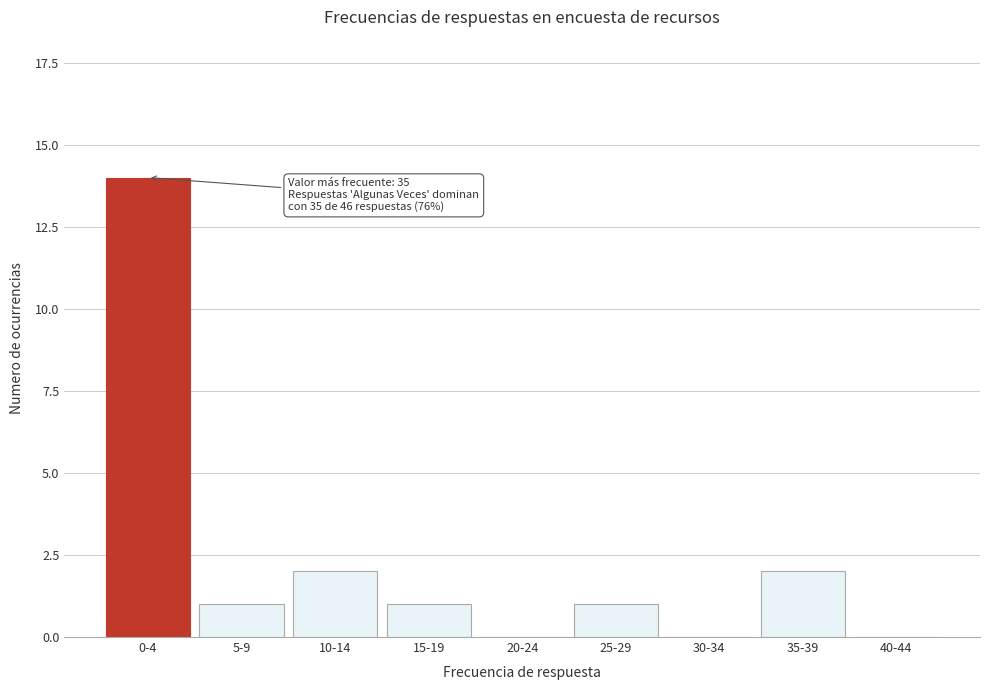

Reading left to right, extract all data points from this chart.

0-4=14	5-9=1	10-14=2	15-19=1	20-24=0	25-29=1	30-34=0	35-39=2	40-44=0